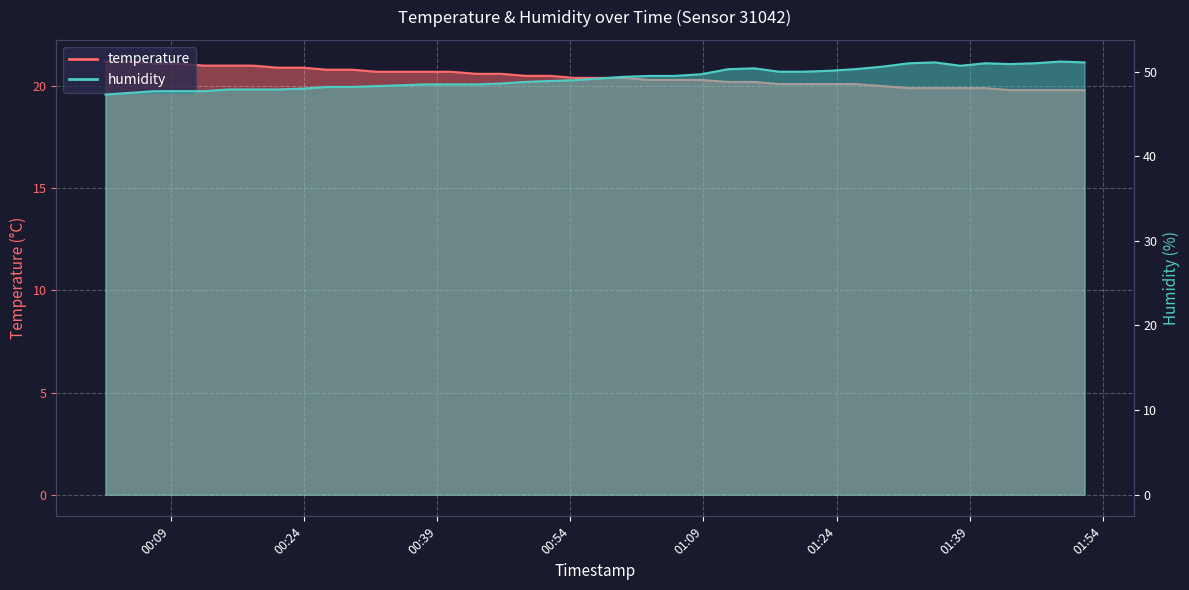

Rank the categories by humidity value from highest to lowest.

2023-06-10T01:49:10, 2023-06-10T01:35:05, 2023-06-10T01:51:56, 2023-06-10T01:32:12, 2023-06-10T01:40:46, 2023-06-10T01:46:24, 2023-06-10T01:43:34, 2023-06-10T01:37:57, 2023-06-10T01:29:10, 2023-06-10T01:14:45, 2023-06-10T01:11:47, 2023-06-10T01:26:04, 2023-06-10T01:23:03, 2023-06-10T01:17:31, 2023-06-10T01:20:17, 2023-06-10T01:08:44, 2023-06-10T01:02:54, 2023-06-10T01:05:41, 2023-06-10T01:00:06, 2023-06-10T00:57:19, 2023-06-10T00:54:31, 2023-06-10T00:51:44, 2023-06-10T00:48:58, 2023-06-10T00:46:11, 2023-06-10T00:37:44, 2023-06-10T00:40:33, 2023-06-10T00:43:24, 2023-06-10T00:34:58, 2023-06-10T00:32:12, 2023-06-10T00:26:36, 2023-06-10T00:29:26, 2023-06-10T00:23:50, 2023-06-10T00:15:30, 2023-06-10T00:18:16, 2023-06-10T00:21:03, 2023-06-10T00:07:11, 2023-06-10T00:09:57, 2023-06-10T00:12:44, 2023-06-10T00:04:24, 2023-06-10T00:01:38